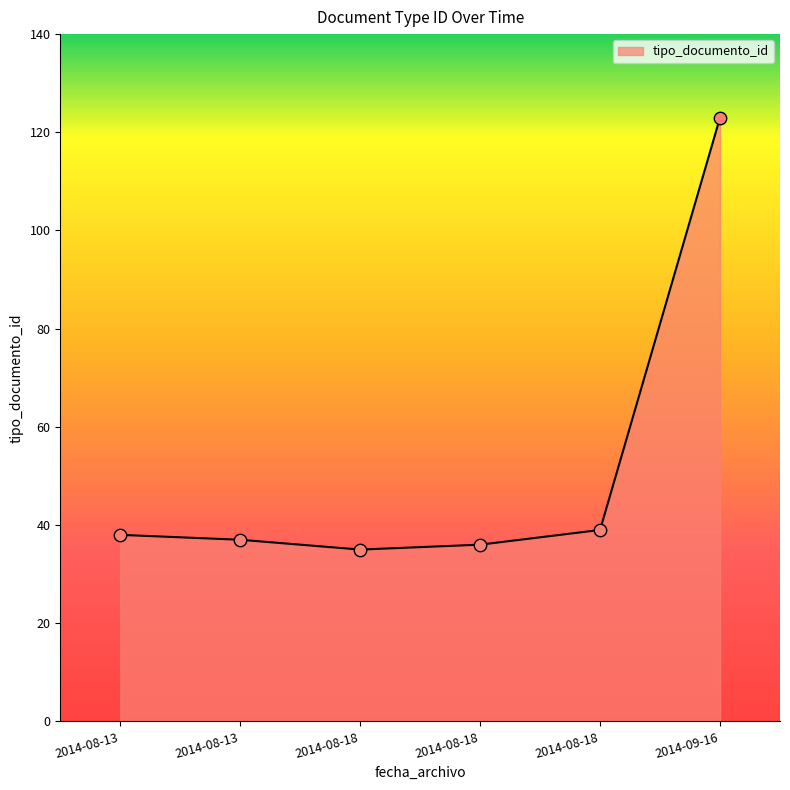

Approximately how many times larger is the value at 2014-08-13 compared to 2014-08-18?

1.1